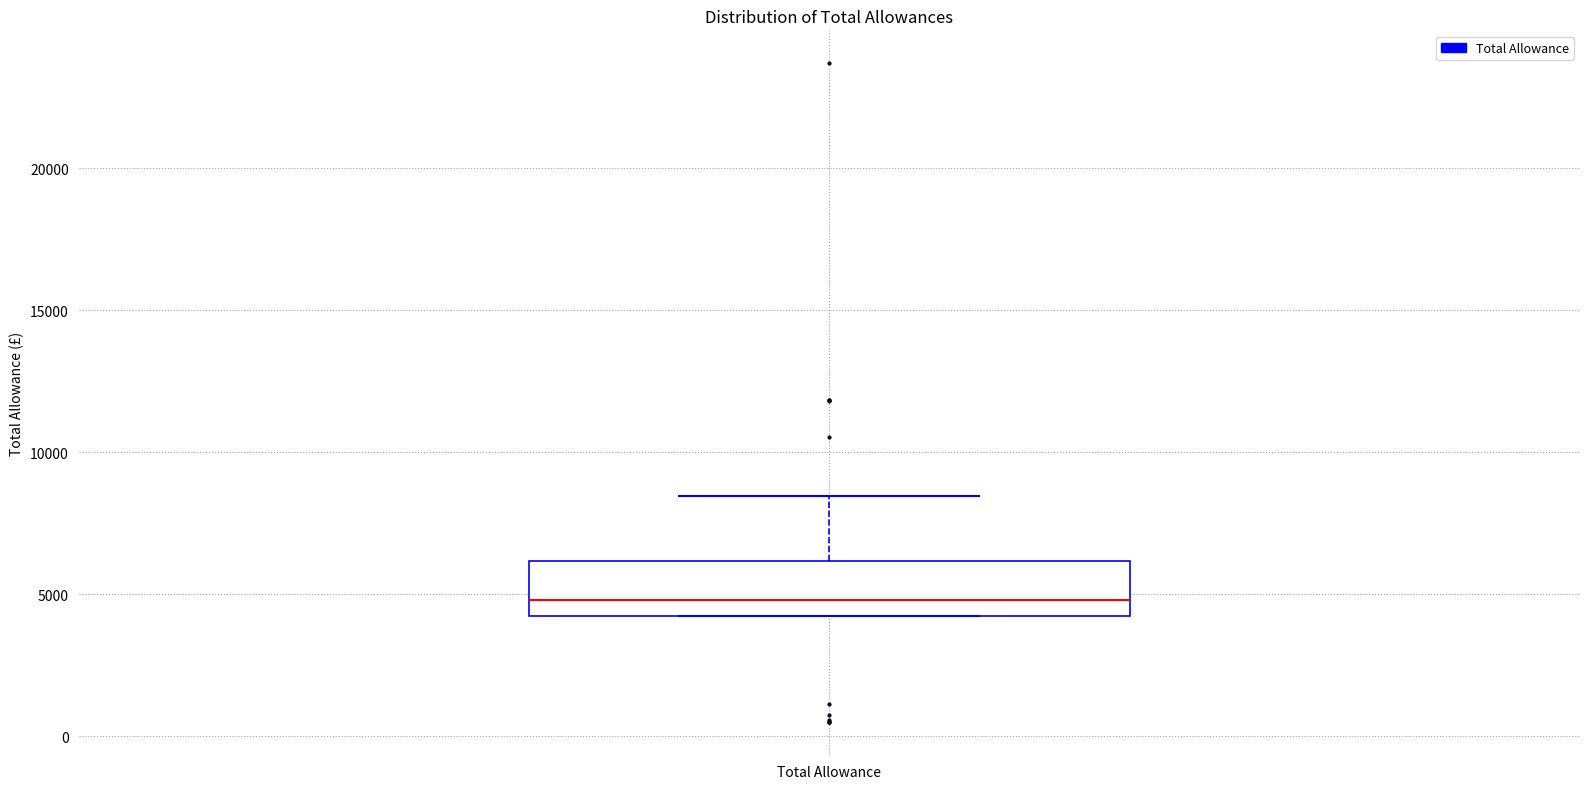

Transcribe this box plot: give where the median line is, the range the box spans, and where the two whiskers end, as read against the y-axis. The values are not printed on the chart, so give them approximately, as read against the axis.

median 5000, box 4000 to 6000, whiskers 4000 to 8500